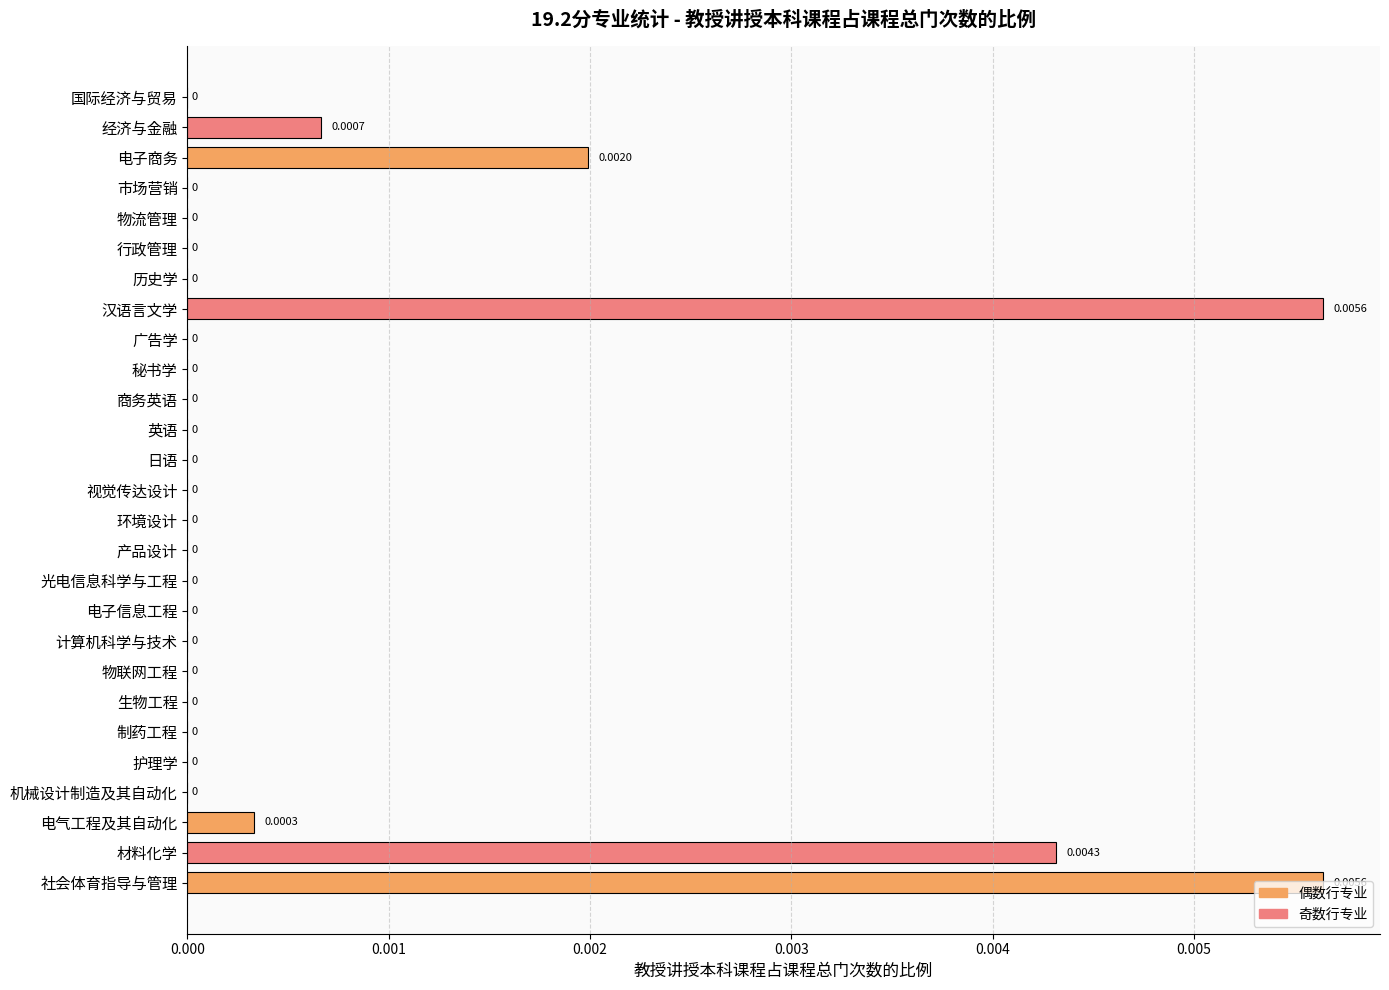

How many distinct data groups are displayed?

1